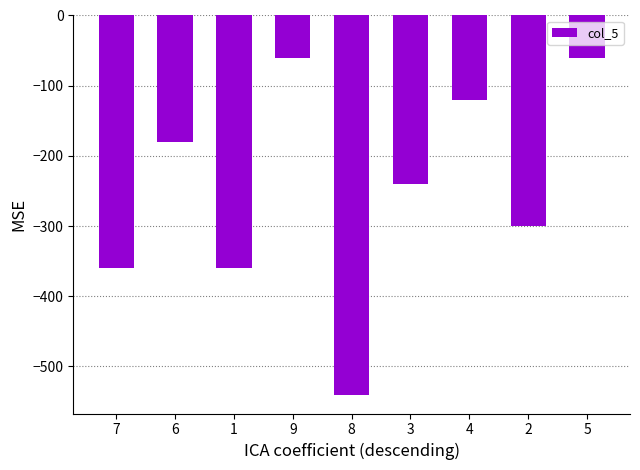

Are the bars horizontal?

No